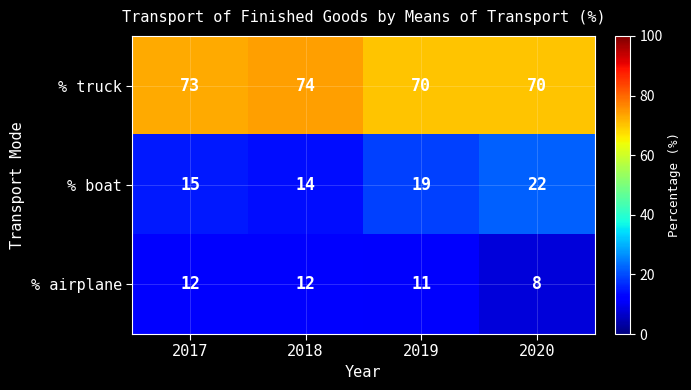

At 2018, list the series in order from smallest to largest.

% airplane, % boat, % truck